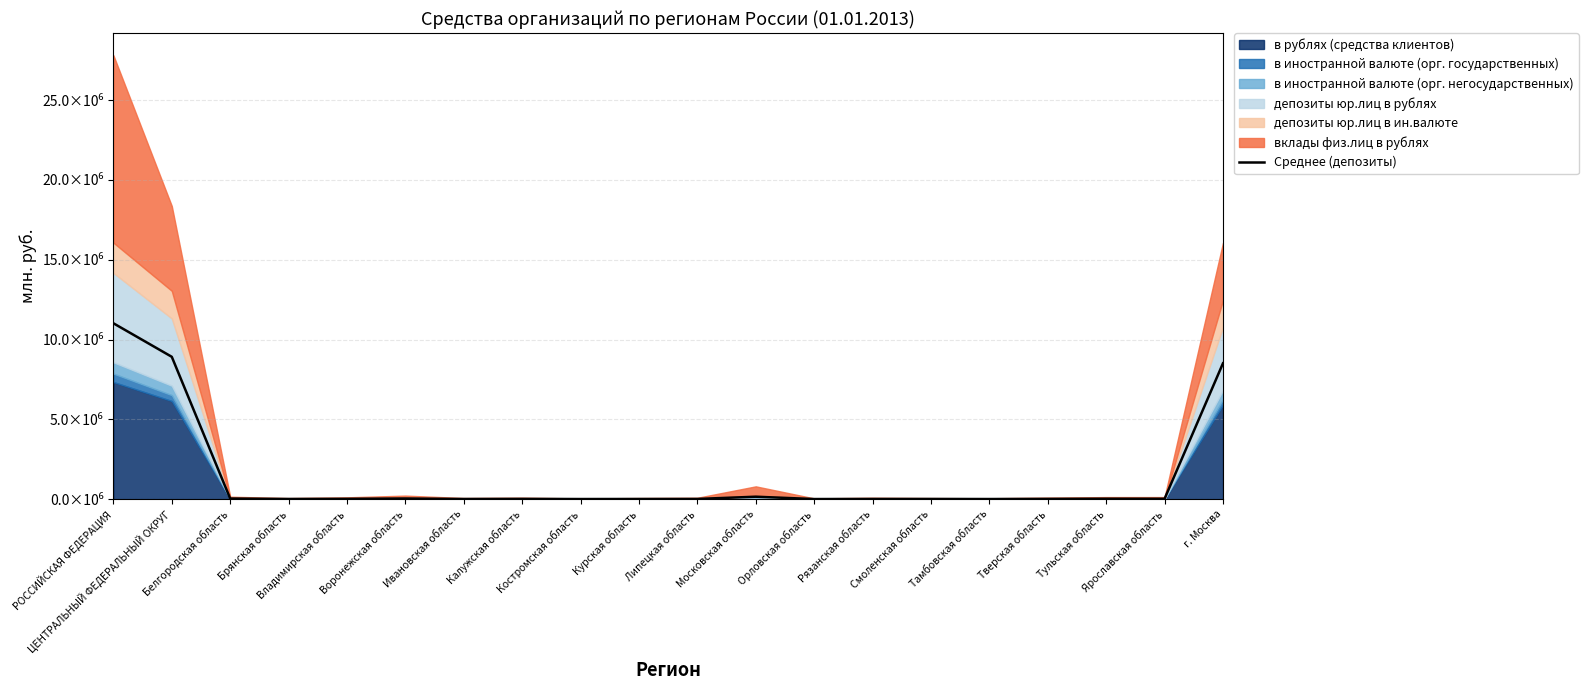

Reading left to right, transcribe all the data shown in this chart.

11018070.0	8916763.0	37310.5	9570.0	18755.0	39201.0	8860.5	16298.0	5939.0	9435.5	12043.0	151269.0	5098.5	11941.0	11150.0	6319.5	15390.0	25438.0	22556.5	8510188.0